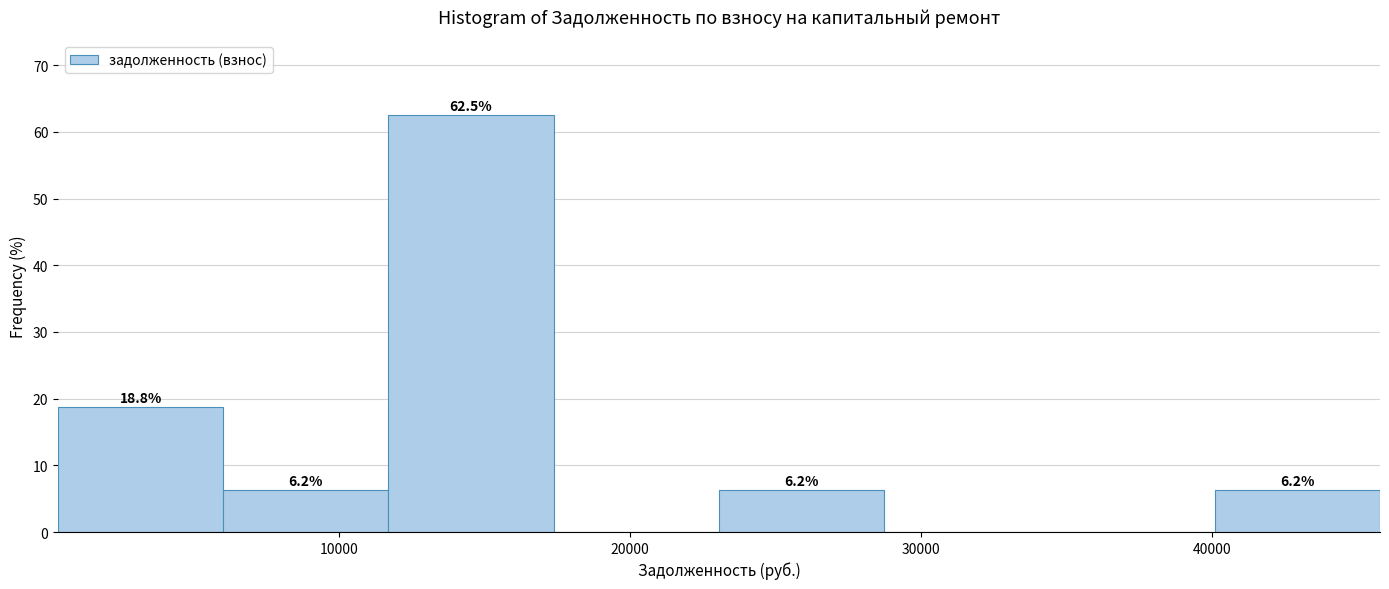

Which range on the x-axis has the tallest bar?

12000 to 17000